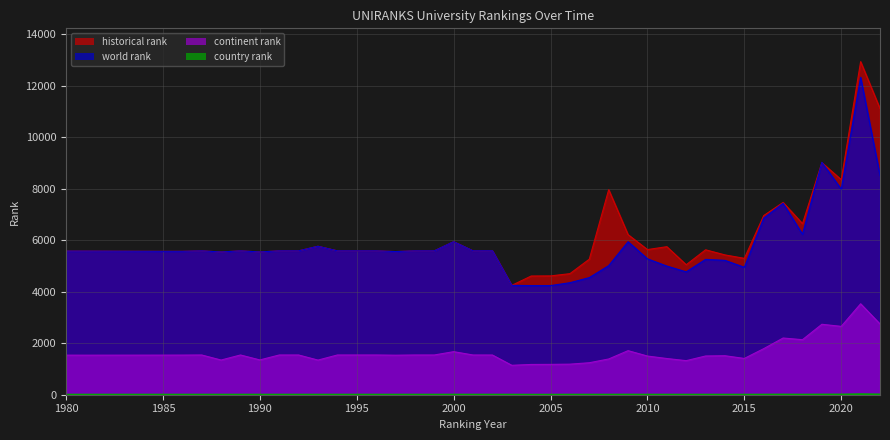

What is the sum of the historical rank values at 1981 and 2012?

10624.0